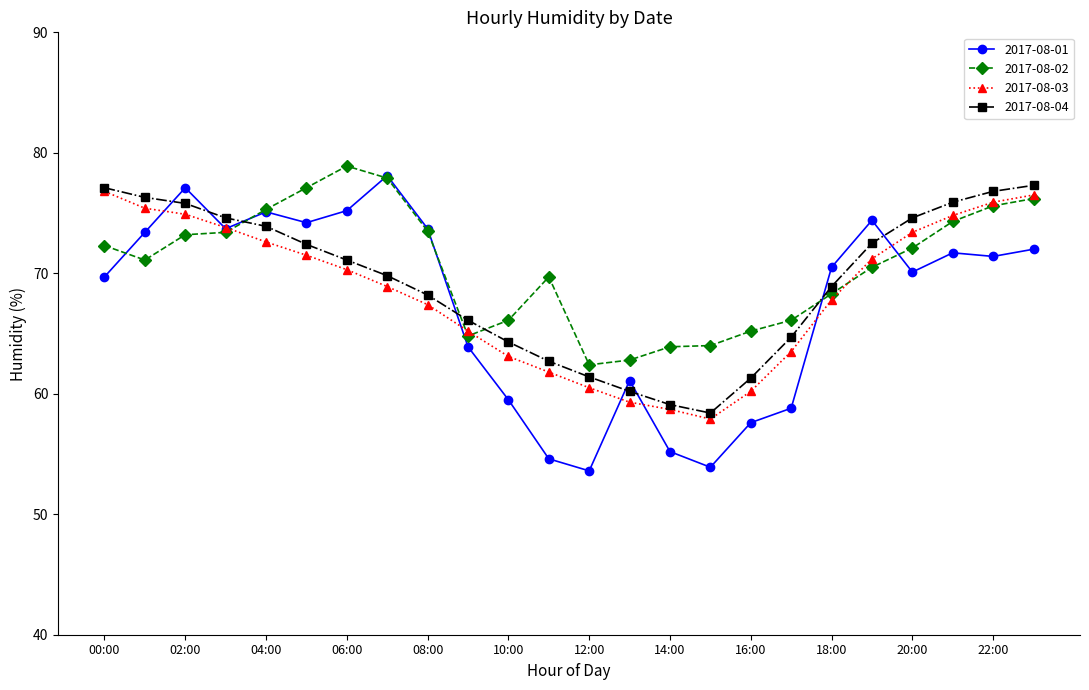

What is the maximum value for 2017-08-03?

76.8